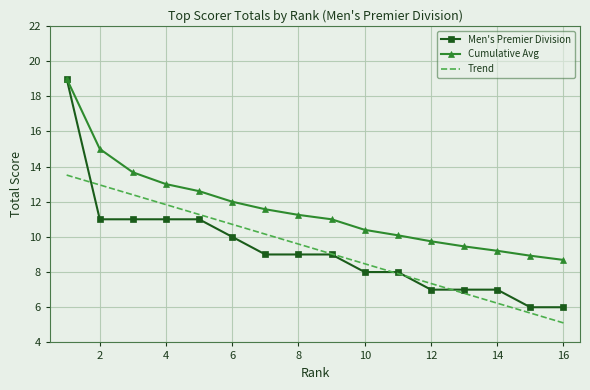

True or false: Cumulative Avg and Trend intersect in this chart.

False